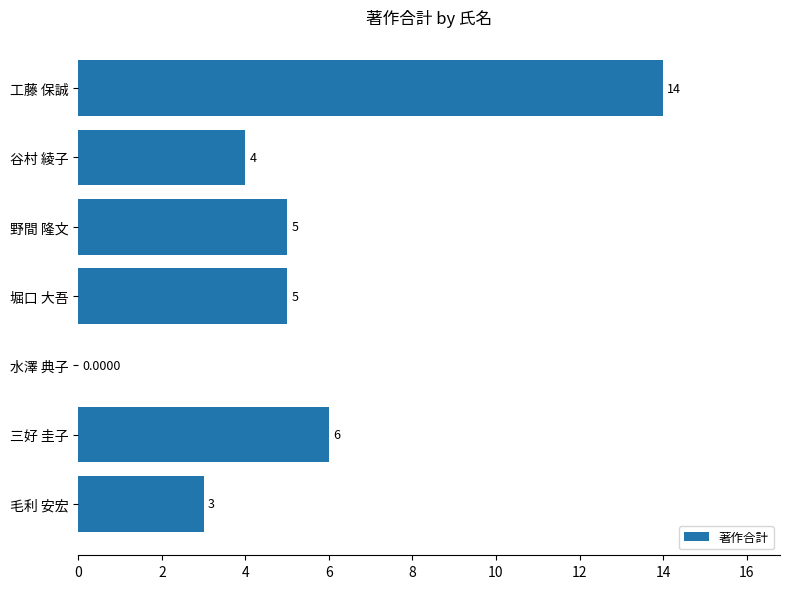

How many distinct data groups are displayed?

1